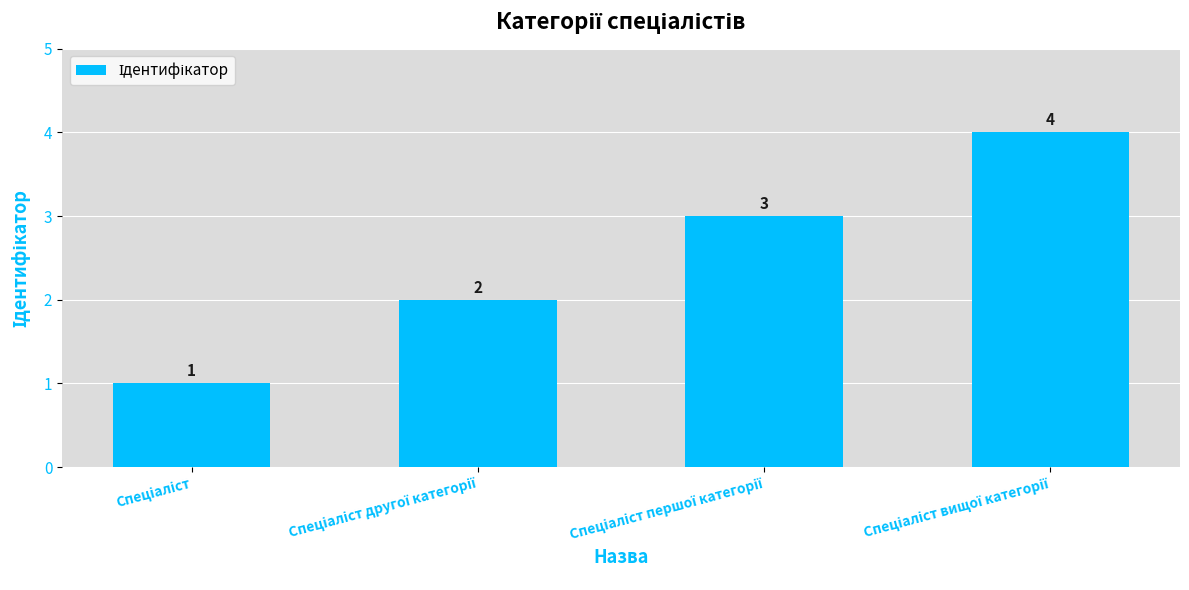

What is the value of the 4th bar from the left?

4